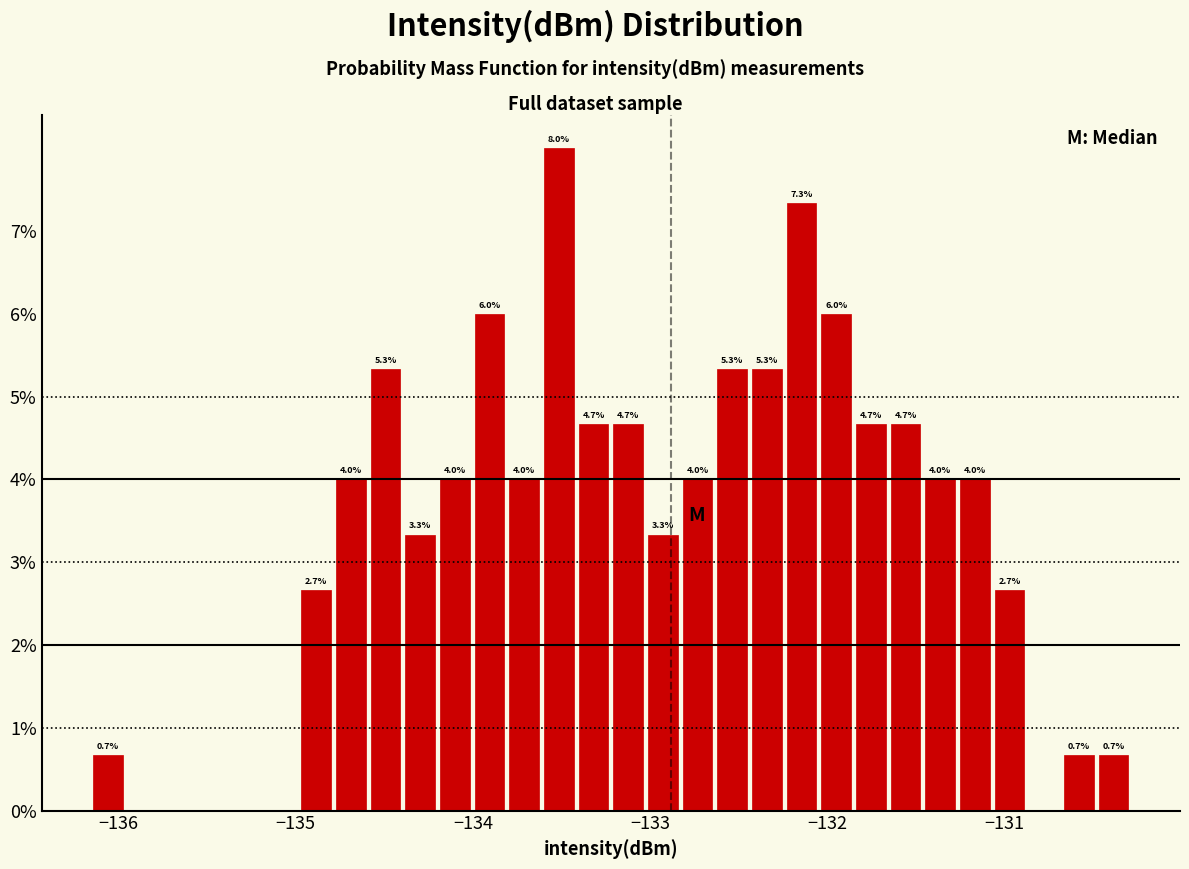

Read against the x-axis, roughly where is the centre of the tallest bar?

-133.5